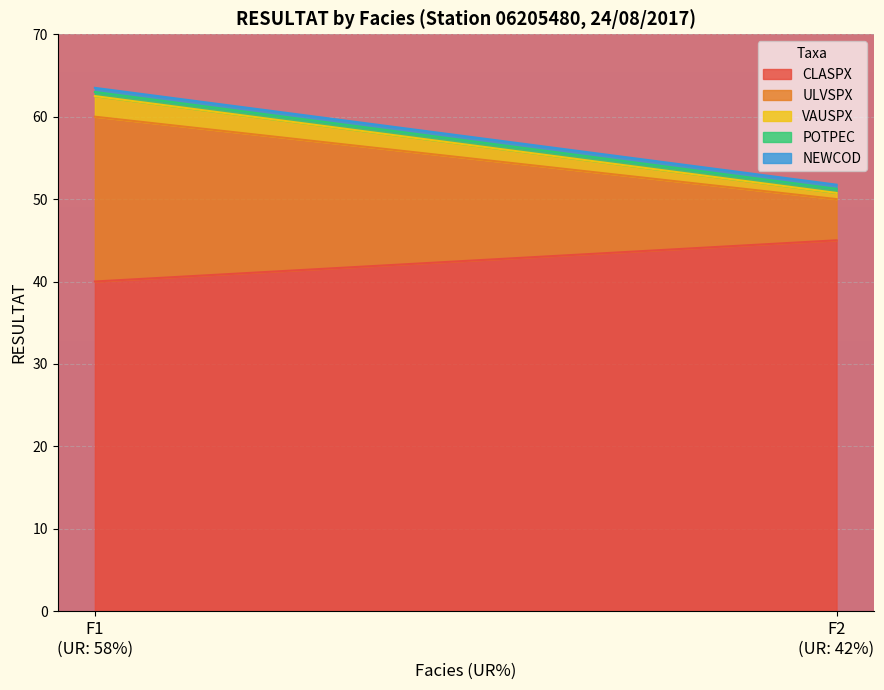

Reading left to right, transcribe all the data shown in this chart.

CLASPX: F1=40.0	F2=45.0
ULVSPX: F1=20.0	F2=5.0
VAUSPX: F1=2.5	F2=0.8
POTPEC: F1=0.5	F2=0.5
NEWCOD: F1=0.5	F2=0.5